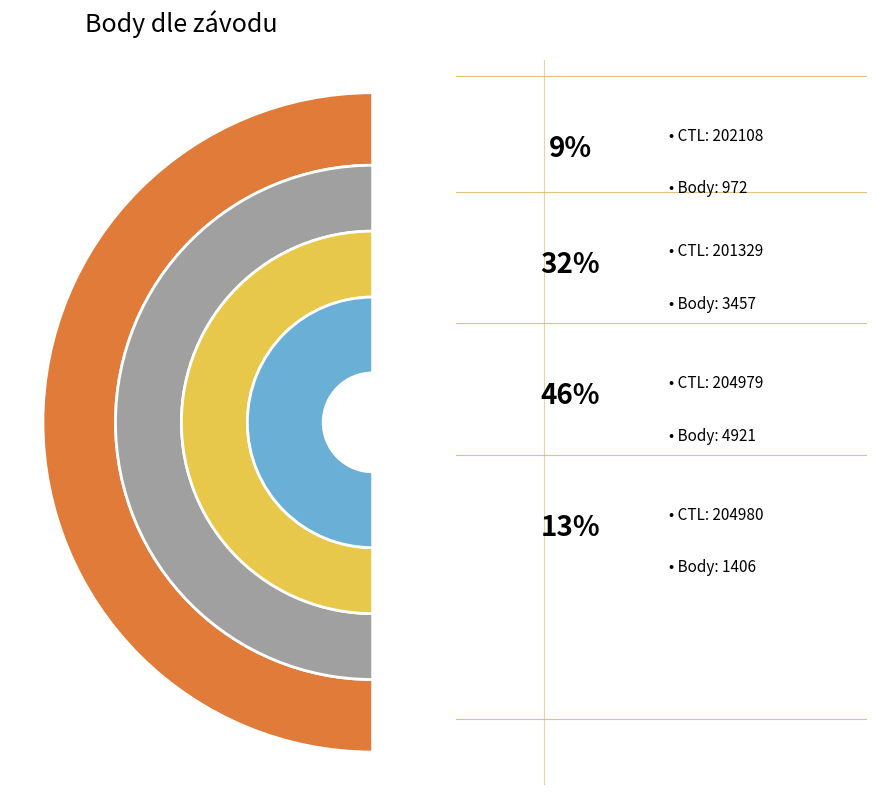

Is 201329 the majority of the pie?

No